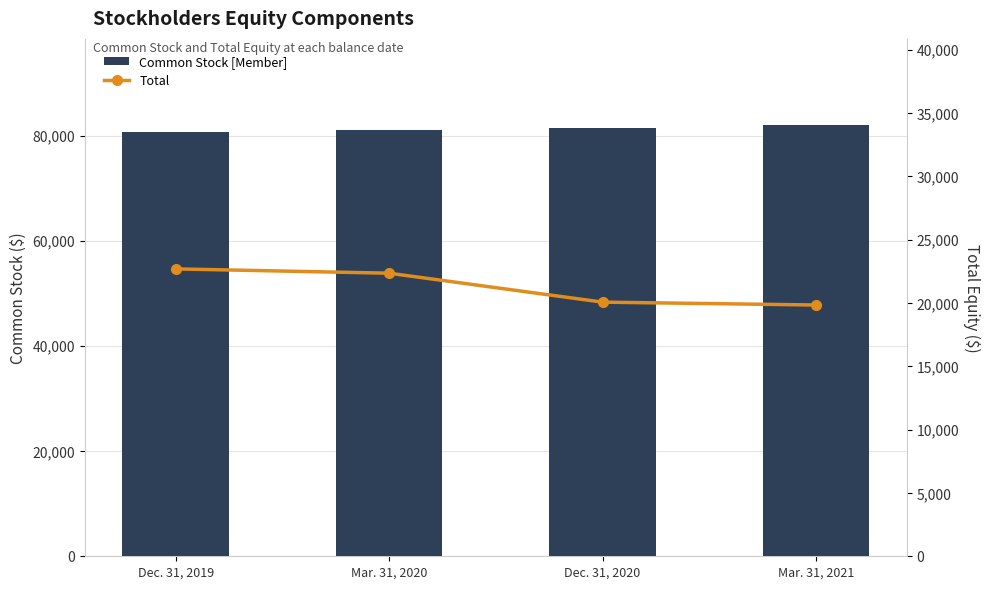

What is the difference between the second highest and minimum values in the Common Stock [Member] series?

879